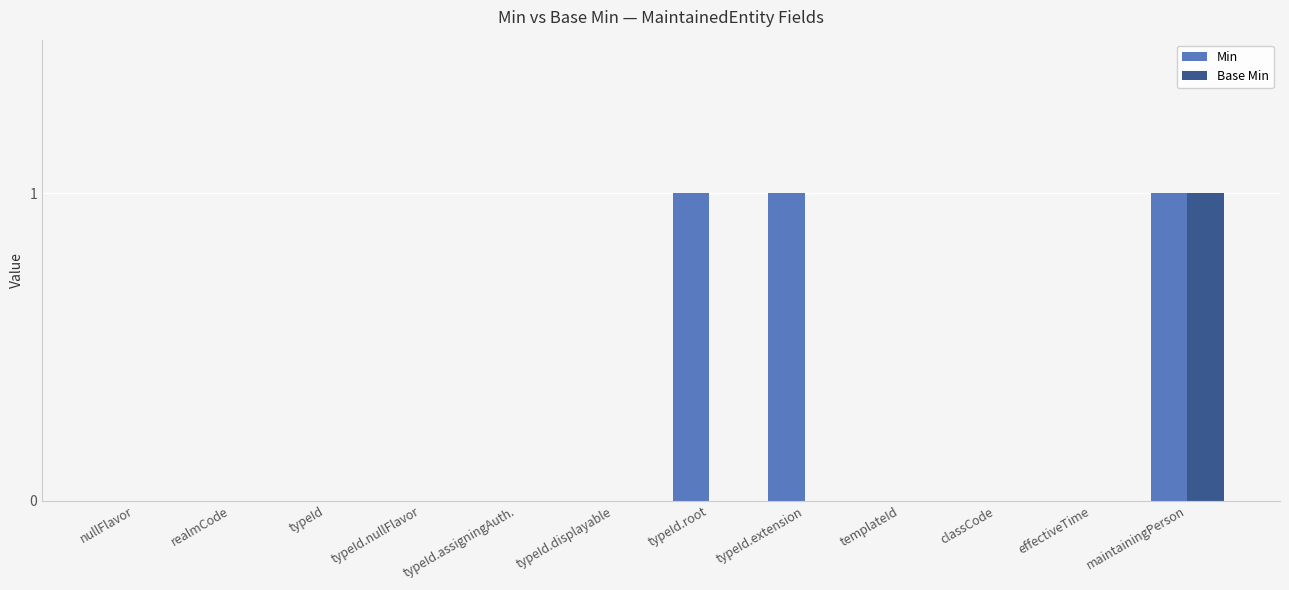

Are the bars horizontal?

No